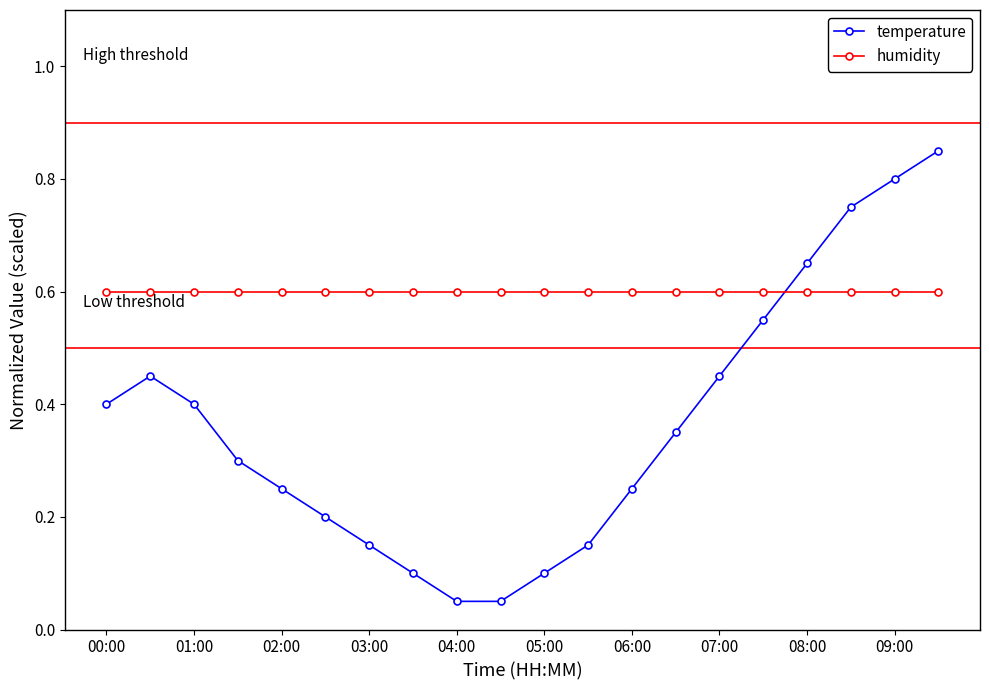

Which series has the largest range (max minus min)?

temperature